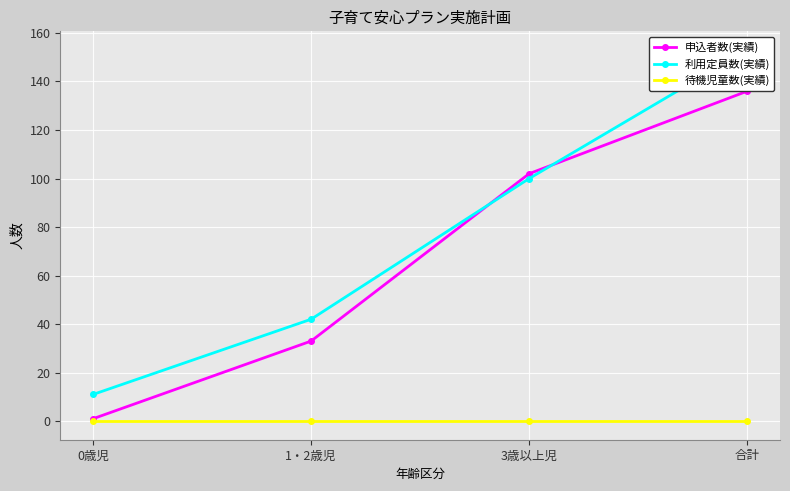

What is the average value of the 申込者数(実績) series?

68